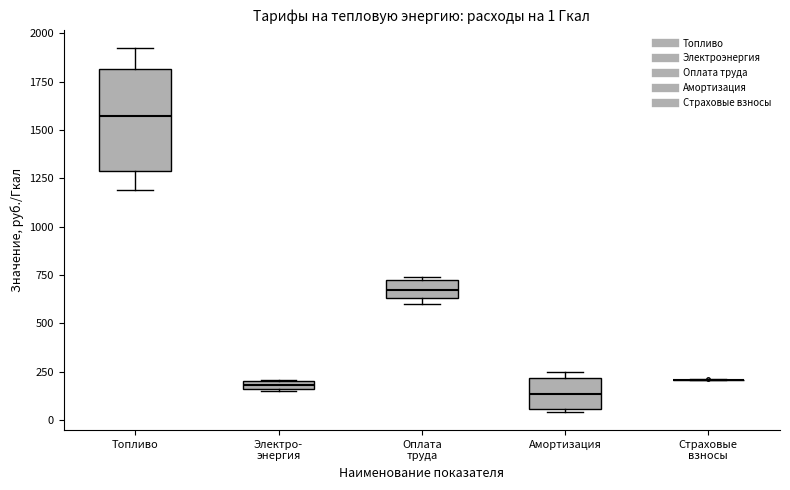

Comparing the boxes themselves (not the whiskers), which one is the tallest?

Топливо